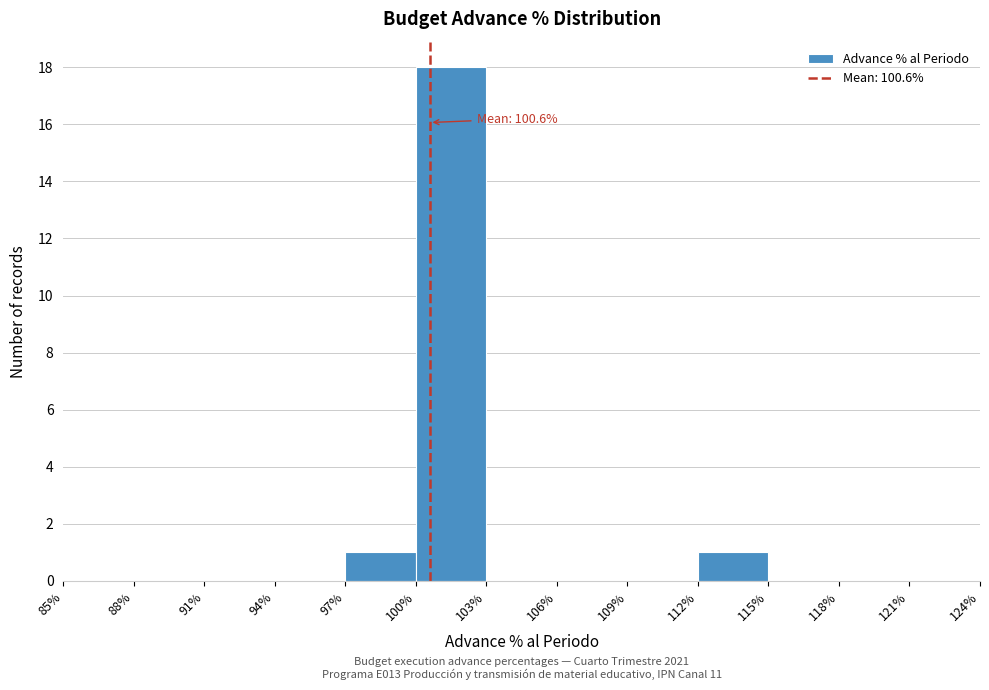

Over which range of the x-axis is the bar tallest?

100% to 103%